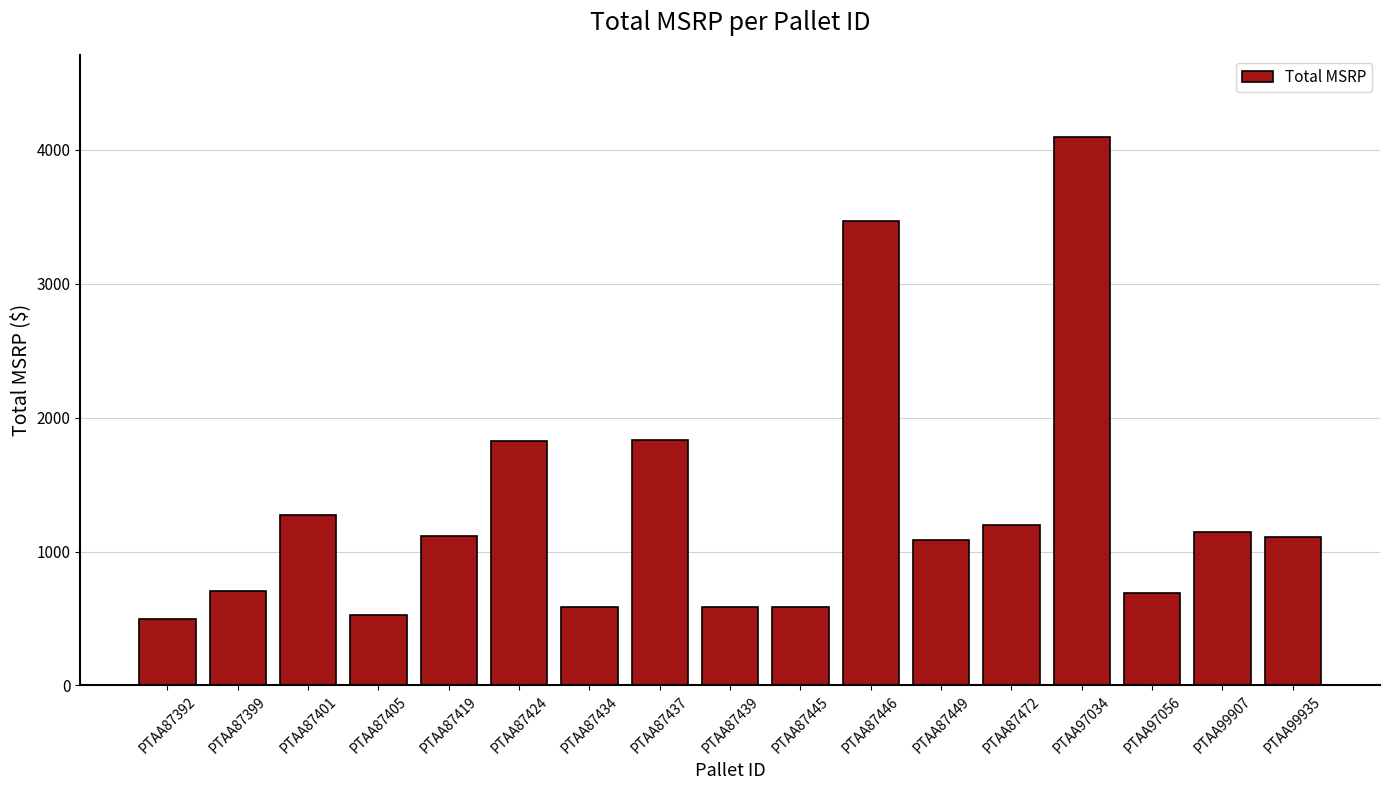

What is the minimum value shown in the chart?

500.0